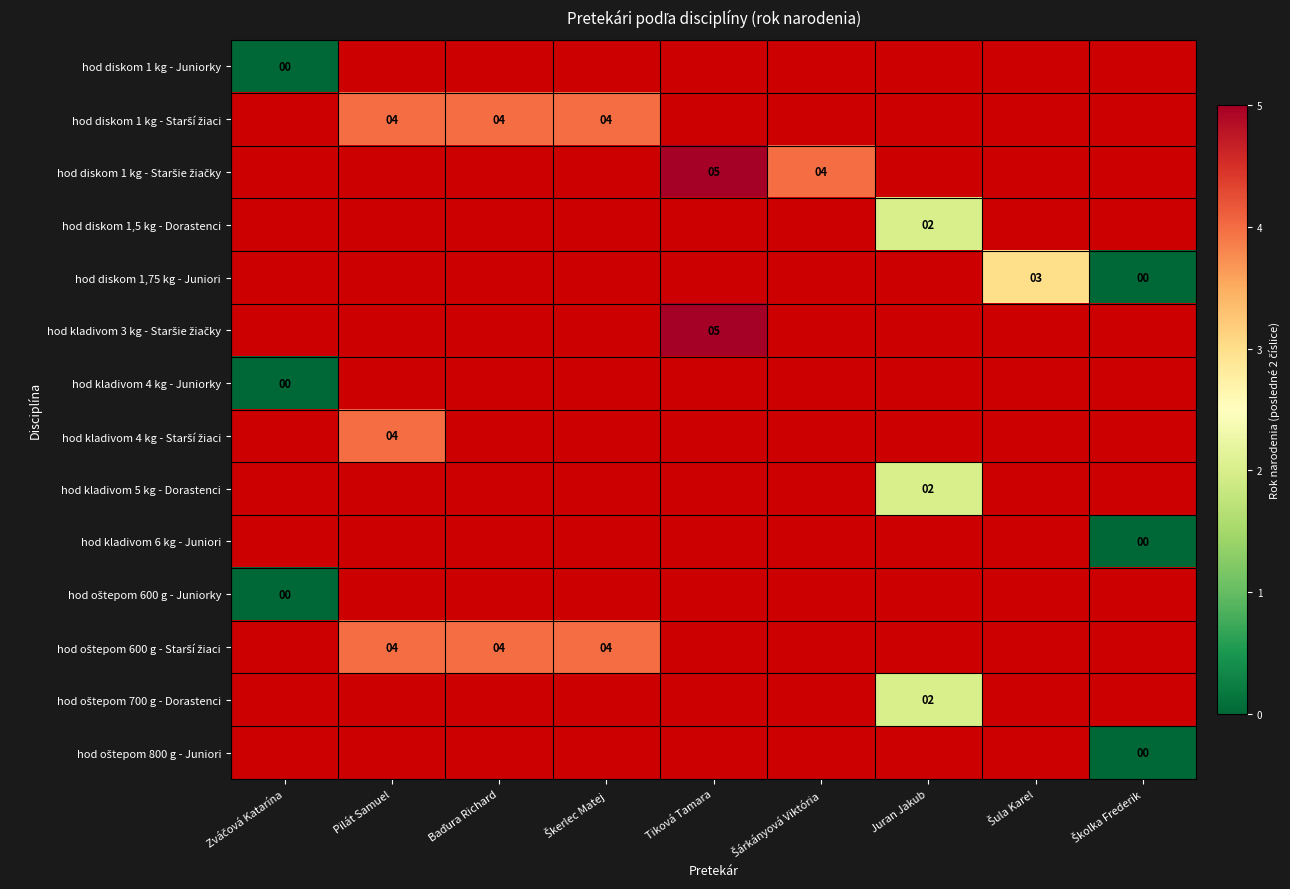

How many distinct data groups are displayed?

14